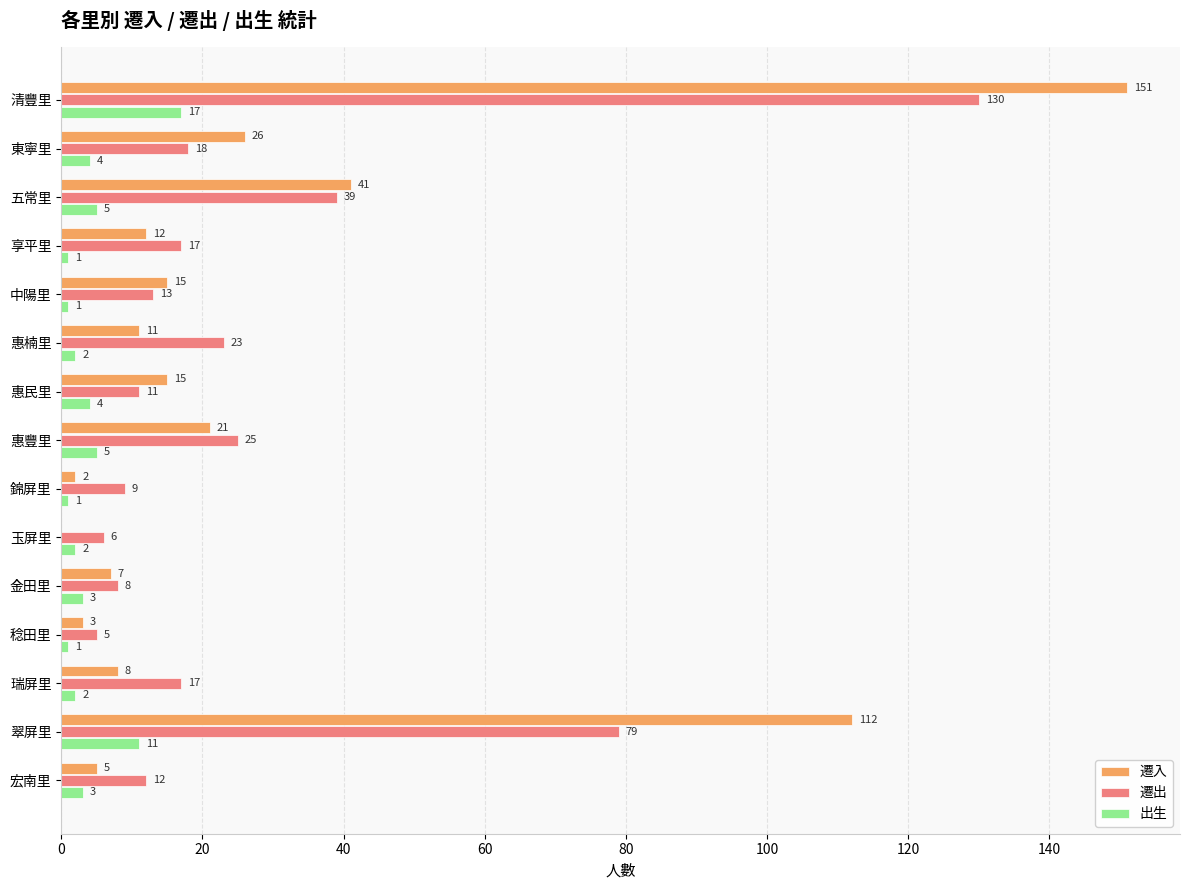

Read the 遷出 value at 中陽里.

13